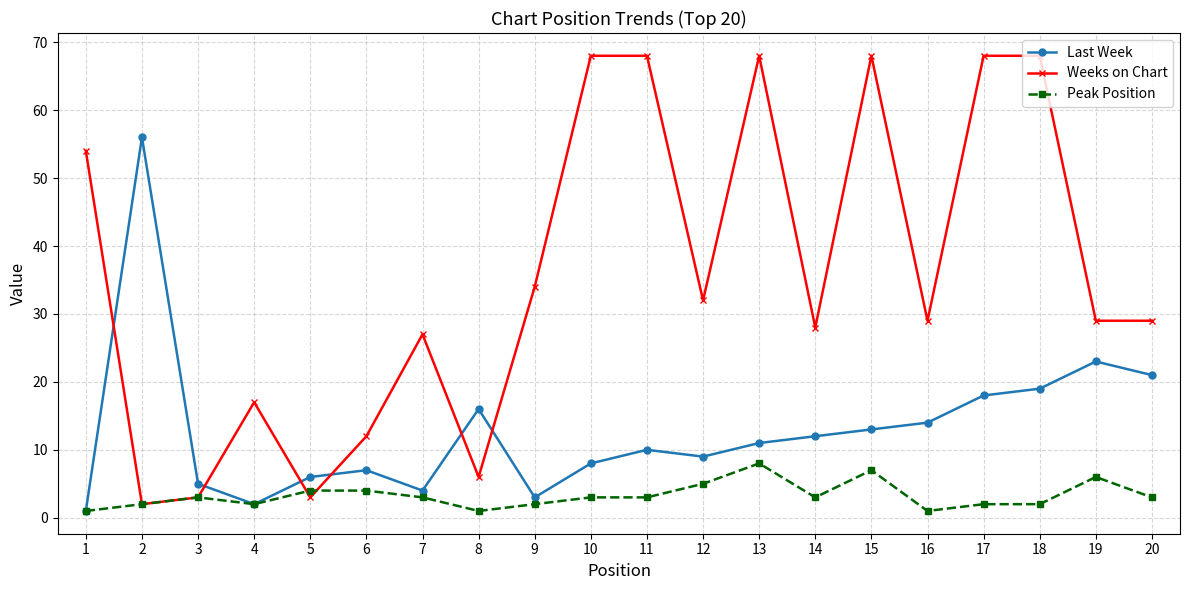

What is the total value across all series at 20?

53